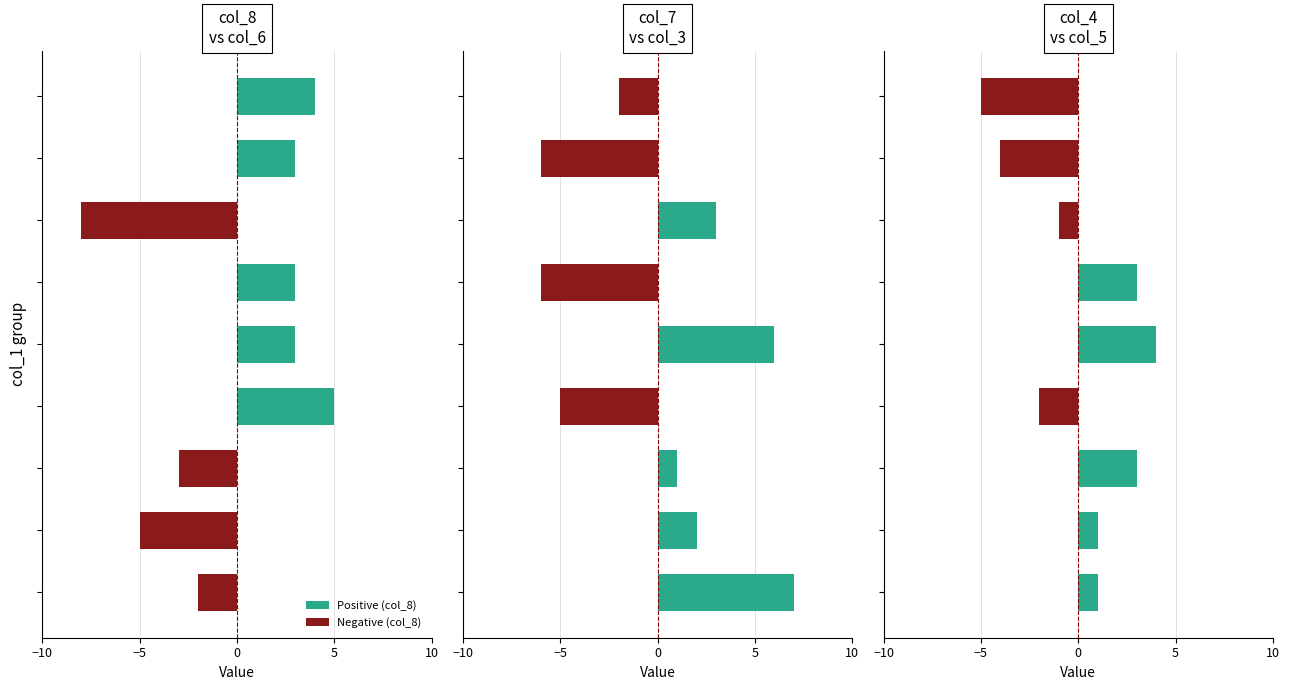

Which has a higher value, 15 or −5?

15